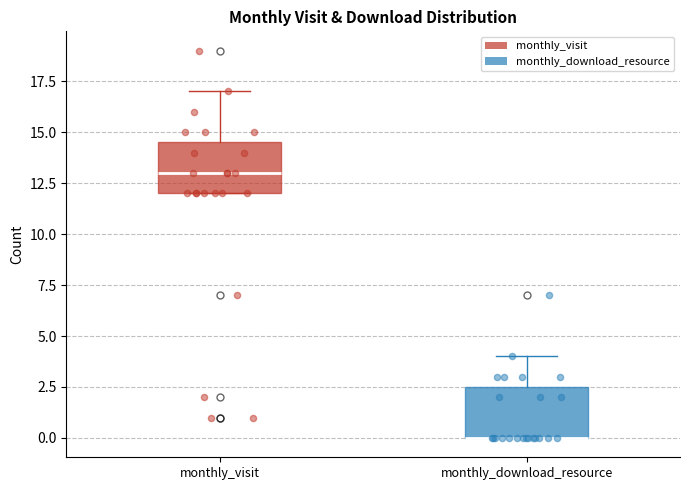

Reading left to right, read every box against the y-axis: the position of its median line, the range the box covers, and the ends of its whiskers. The values are not printed on the chart, so give them approximately, as read against the axis.

monthly_visit: median 13.0, box 12.0 to 14.5, whiskers 12.0 to 17.0
monthly_download_resource: median 0.0 (drawn on the box's lower edge), box 0.0 to 2.5, whiskers 0.0 to 4.0